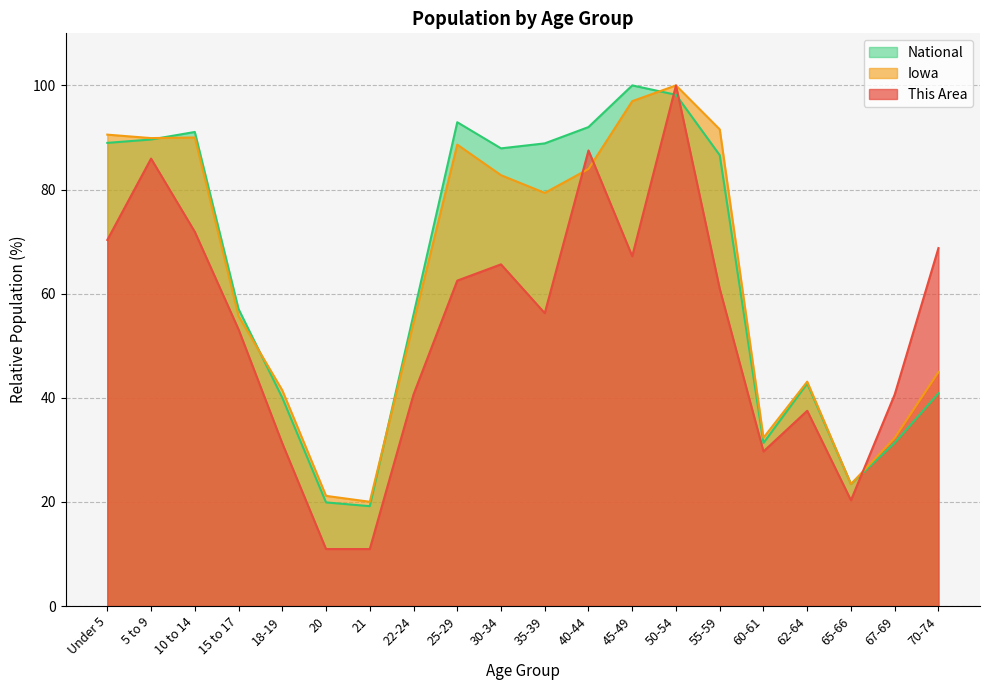

Reading left to right, extract all data points from this chart.

This Area: 70.3	85.9	71.9	53.1	31.2	10.9	10.9	40.6	62.5	65.6	56.2	87.5	67.2	100.0	60.9	29.7	37.5	20.3	40.6	68.8
Iowa: 90.5	89.9	90.0	55.7	41.4	21.2	20.0	54.4	88.6	82.8	79.4	83.9	97.0	100.0	91.6	32.3	43.1	23.4	32.3	44.9
National: 89.0	89.6	91.1	57.0	40.0	19.9	19.2	56.0	92.9	87.9	88.9	92.0	100.0	98.2	86.6	31.3	42.7	23.4	31.3	40.9